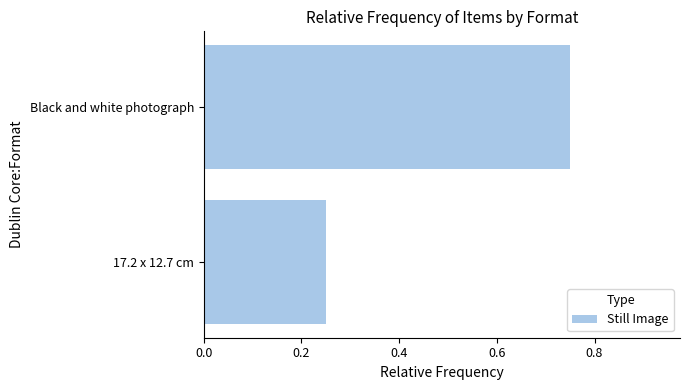

Which label corresponds to the largest value in the chart?

Black and white photograph